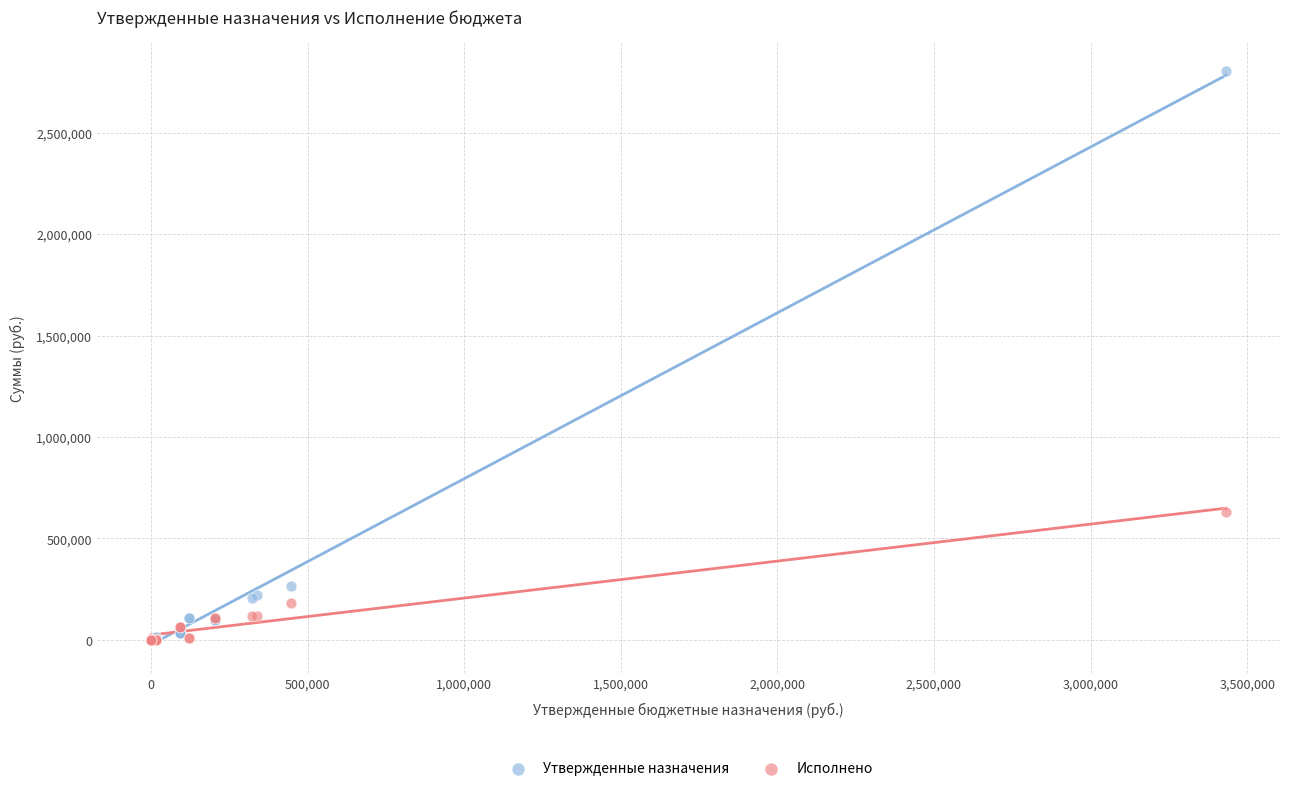

In the Утвержденные назначения series, what Y value is closest to 1402040?

263809.2